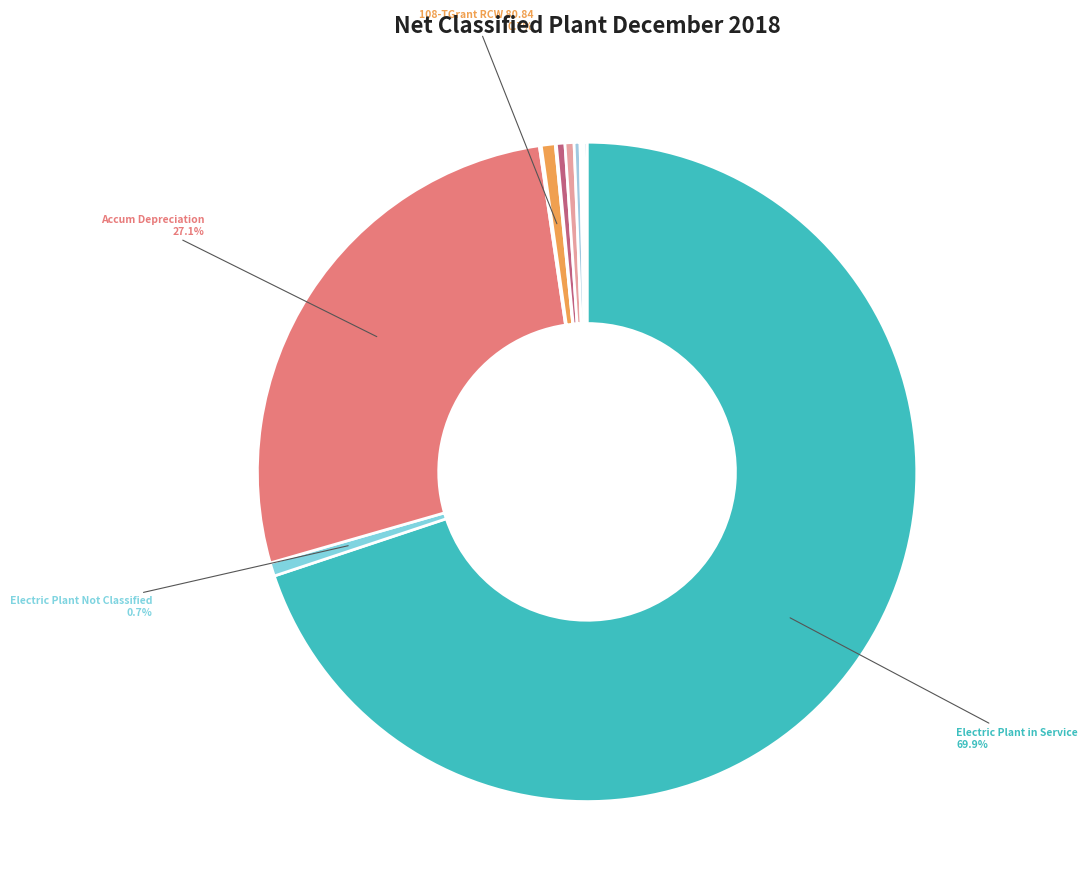

Rank the categories by value from highest to lowest.

Electric Plant in Service, Accum Depreciation, 108-TGrant RCW 80.84, Electric Plant Not Classified, ARO-Colstrip 1&2 ash pond, Accum Amortization, ARO-Colstrip 3&4 ash pond, ARO-Lower Snake River Wind, ARO-Hopkins Ridge, RWIP-CED3 Salvage, ARO-Distribution Wood Poles, 108-TGrant ARC RCW 80.84, ARO-Transmission Wood Poles, 108-TGrant ARO RCW 80.84